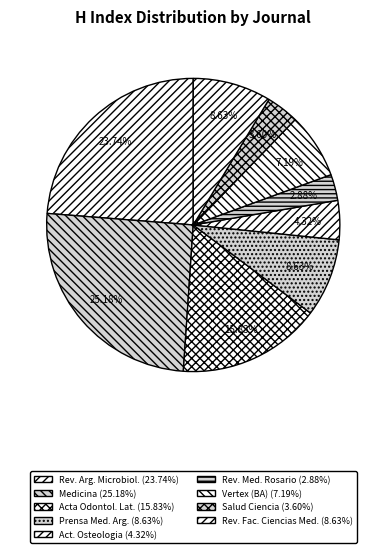

How many segments does this pie chart have?

9